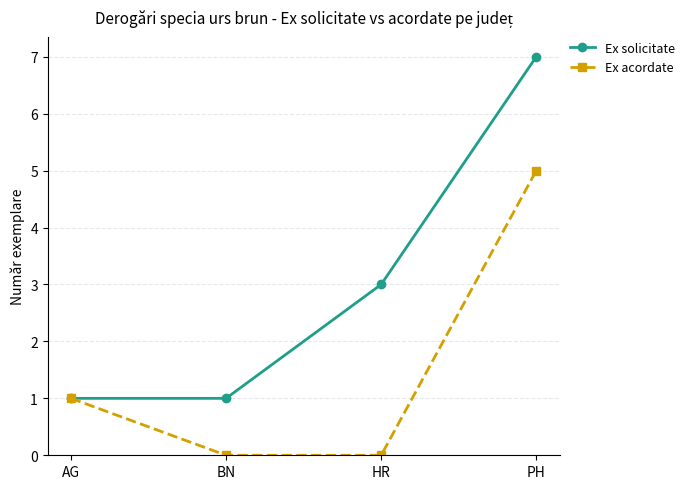

What is the sum of the Ex solicitate values at AG and BN?

2